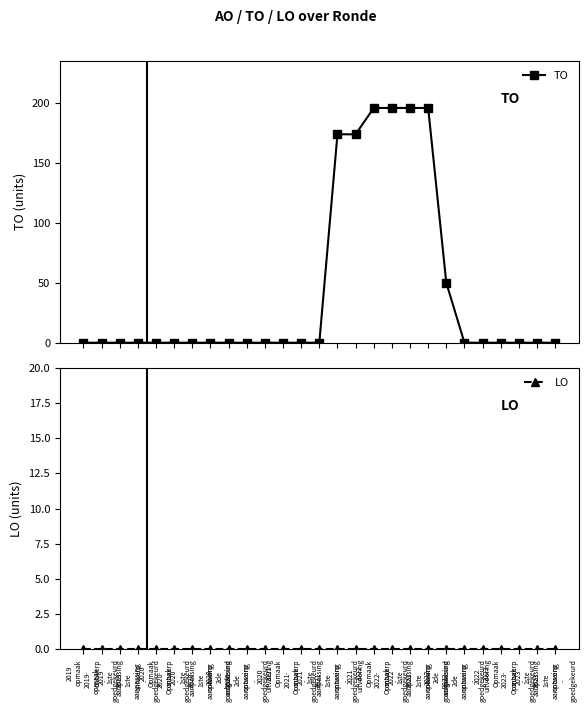

True or false: LO and TO cross at least once.

False